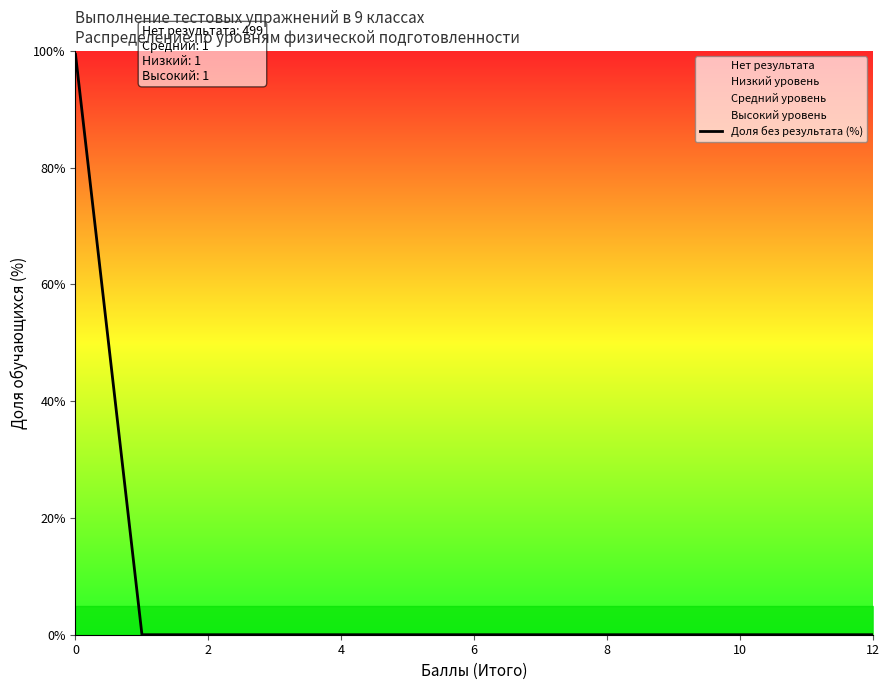

The value of Доля без результата (%) at 10 is 0.0. True or false?

True